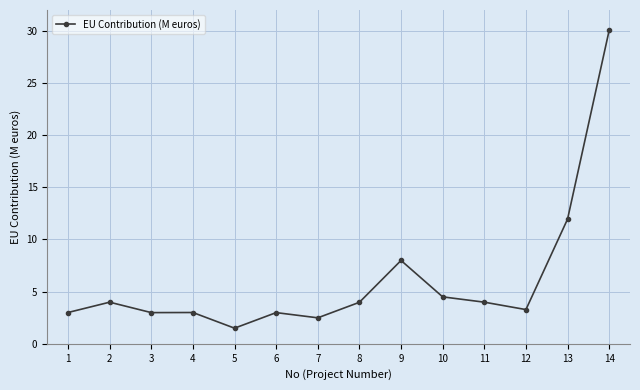

Count the number of data series in this chart.

1